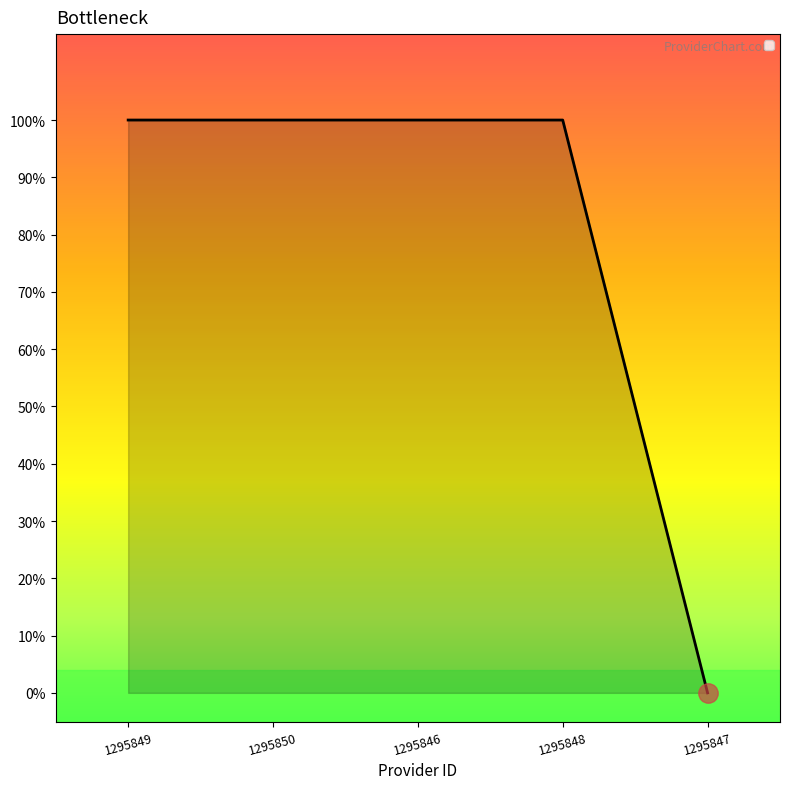

Is this an area chart (filled region under the line)?

Yes